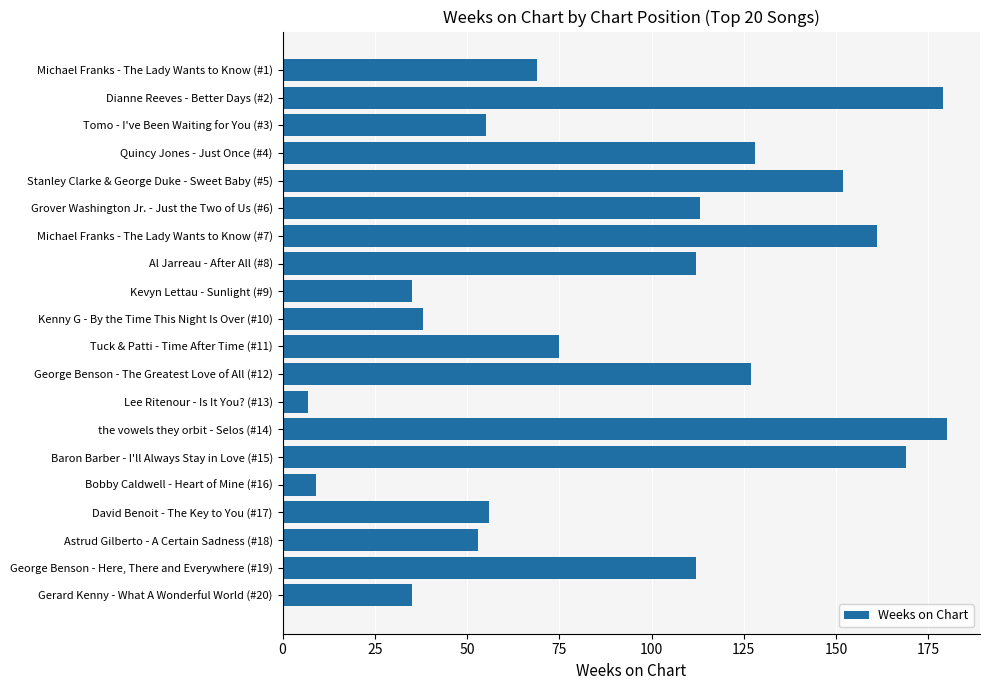

What is the label of the 18th bar from the top?

Astrud Gilberto - A Certain Sadness (#18)